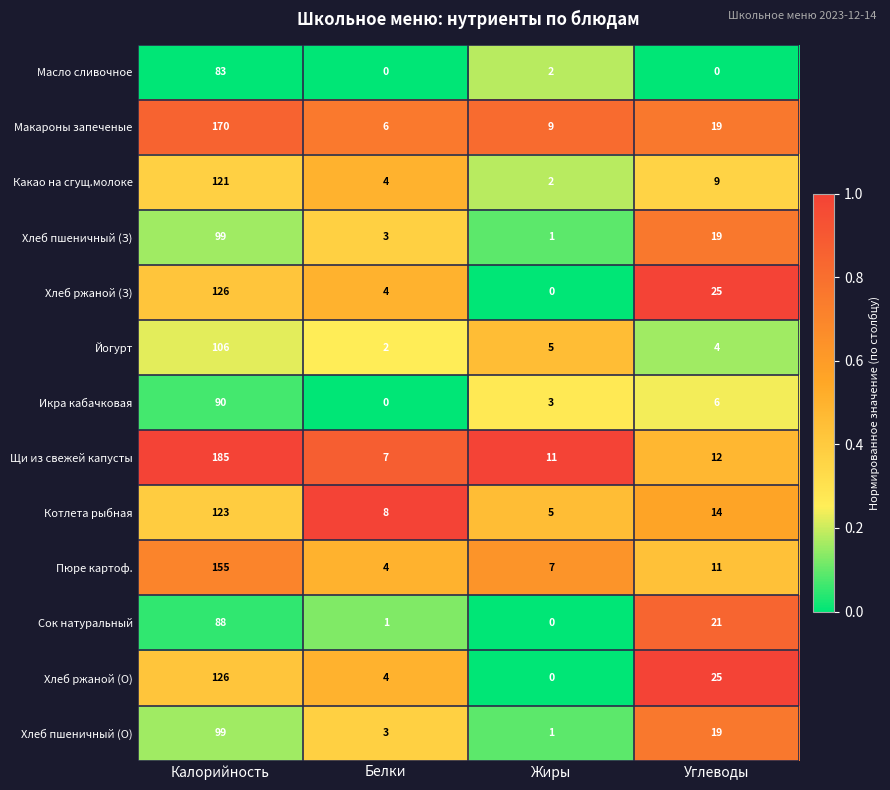

What is the greatest value displayed?

185